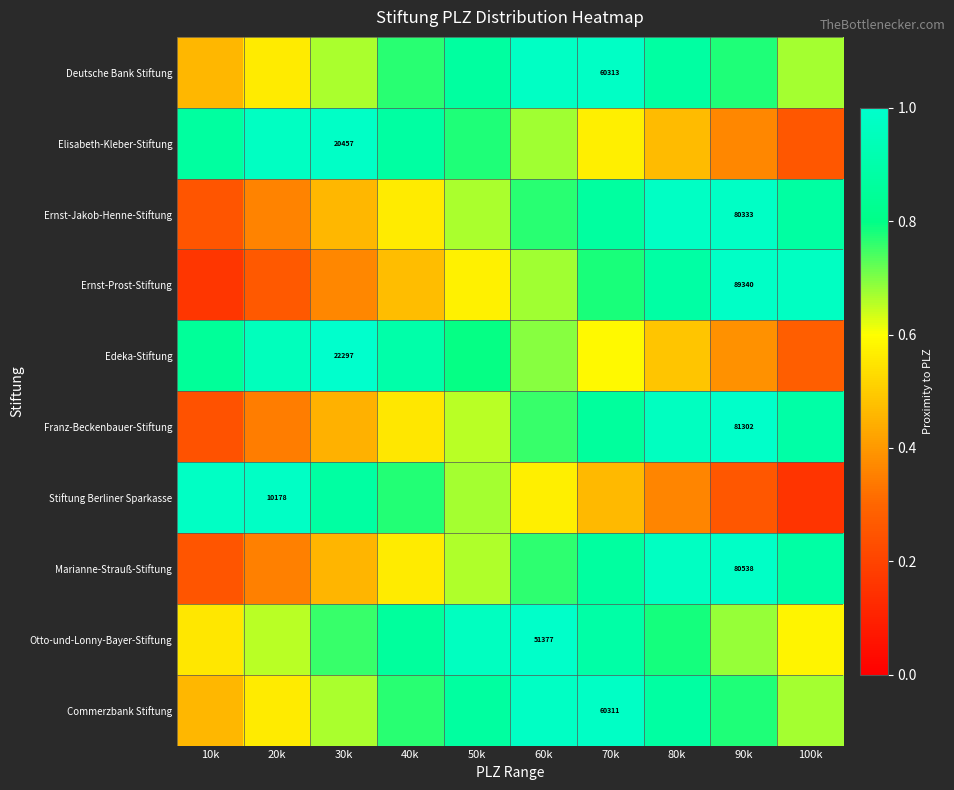

The Stiftung Berliner Sparkasse series shows 1.1 at 50k. True or false?

False